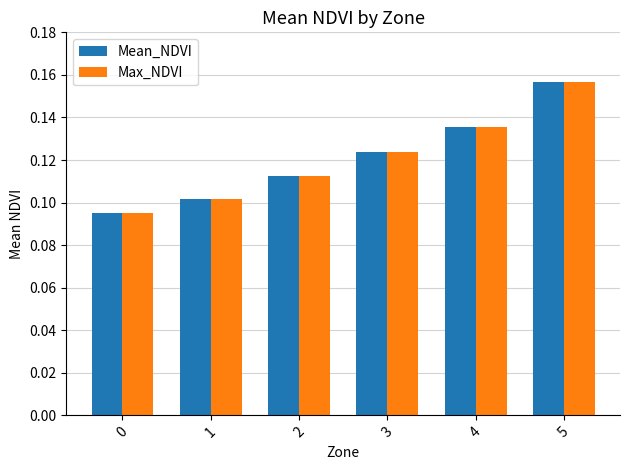

Does the chart contain any negative values?

No